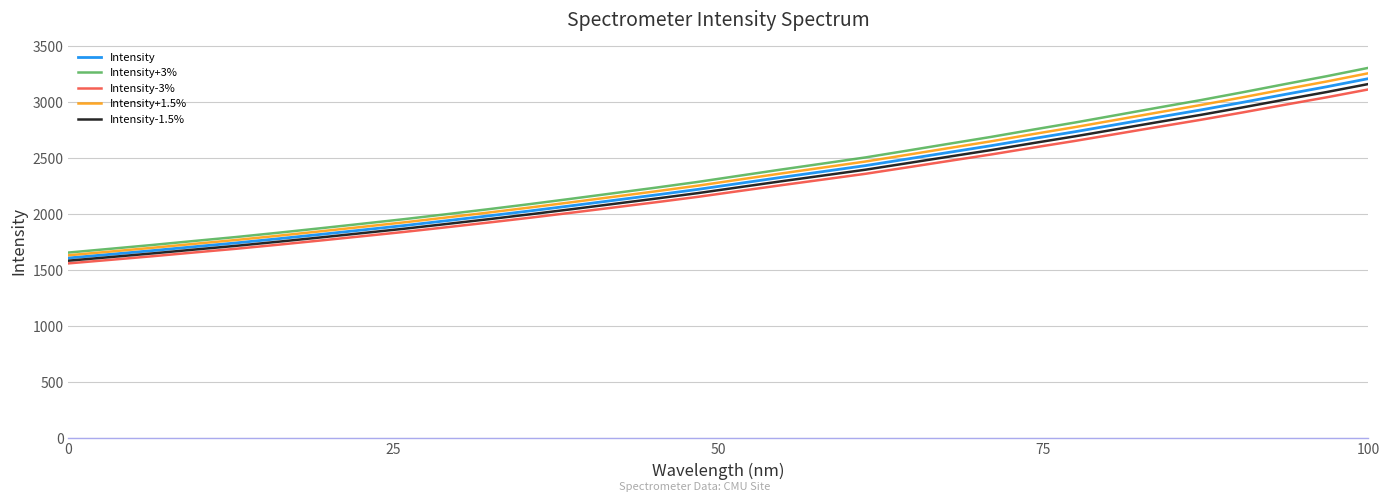

How many lines are shown in the chart?

5